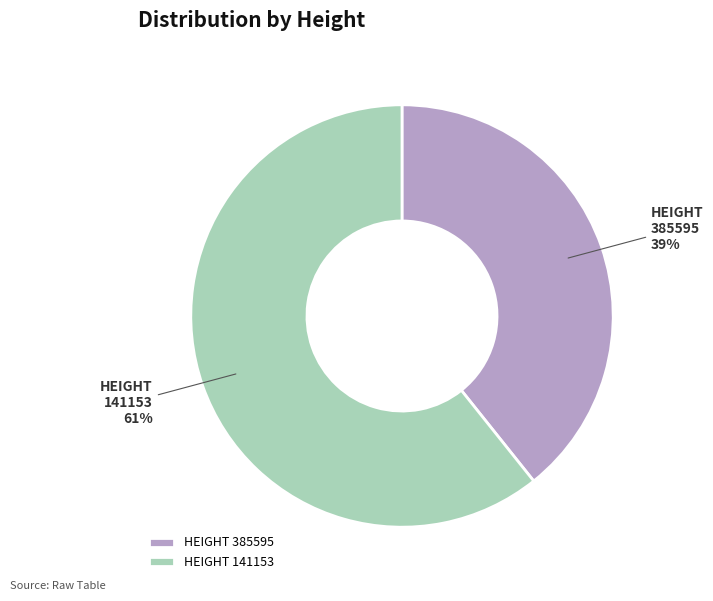

To the nearest percent, what portion does HEIGHT 141153 represent?

61%